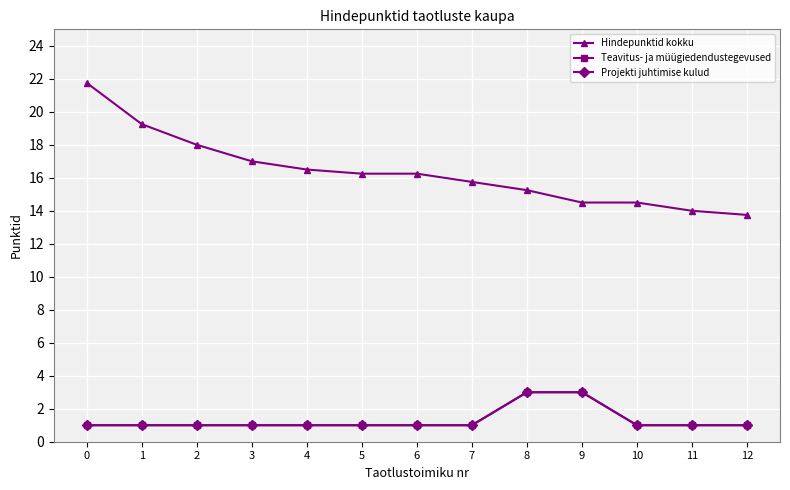

Reading left to right, list all the values displayed in this chart.

Hindepunktid kokku: 0=21.8	1=19.2	2=18.0	3=17.0	4=16.5	5=16.2	6=16.2	7=15.8	8=15.2	9=14.5	10=14.5	11=14.0	12=13.8
Teavitus- ja müügiedendustegevused: 0=1.0	1=1.0	2=1.0	3=1.0	4=1.0	5=1.0	6=1.0	7=1.0	8=3.0	9=3.0	10=1.0	11=1.0	12=1.0
Projekti juhtimise kulud: 0=1.0	1=1.0	2=1.0	3=1.0	4=1.0	5=1.0	6=1.0	7=1.0	8=3.0	9=3.0	10=1.0	11=1.0	12=1.0